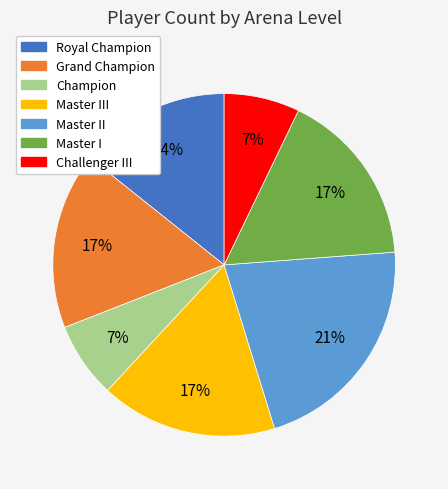

Count the number of slices in the pie.

7